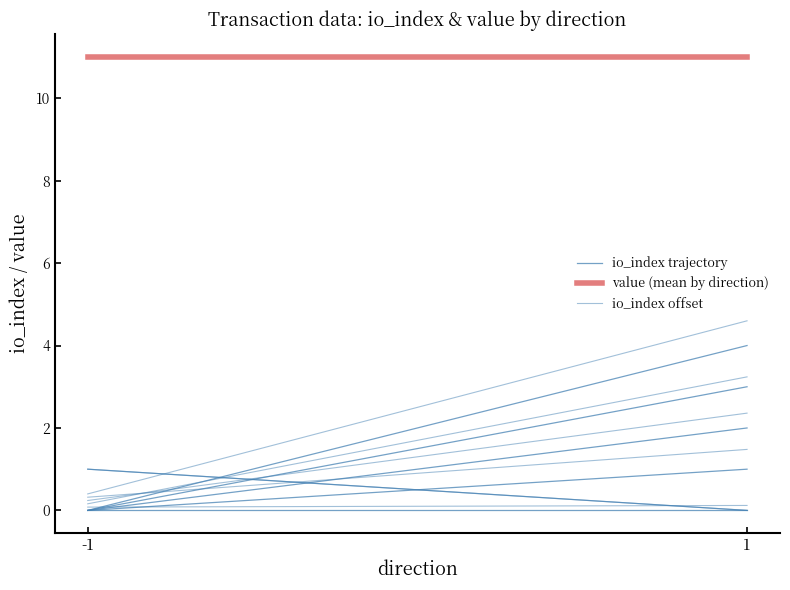

How many data points does each series have?

2